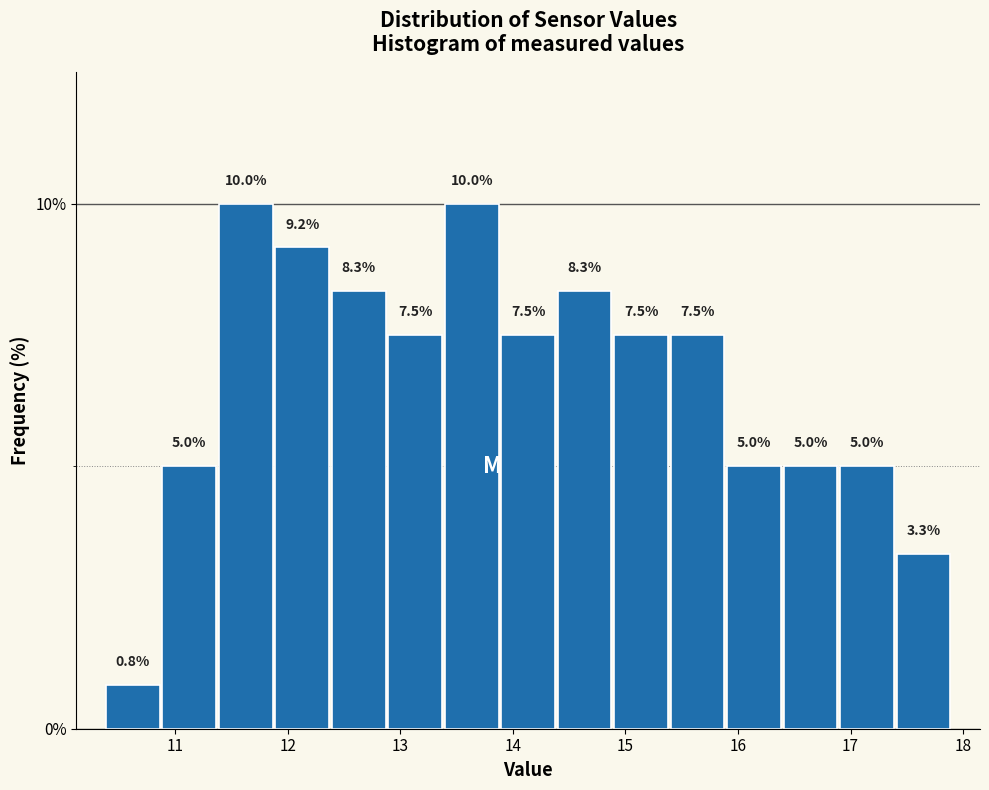

What is the height of the bar covering 16.4 to 16.9 on the x-axis? The bar edges are not printed on the chart, so give them approximately, as read against the axis.

5.0